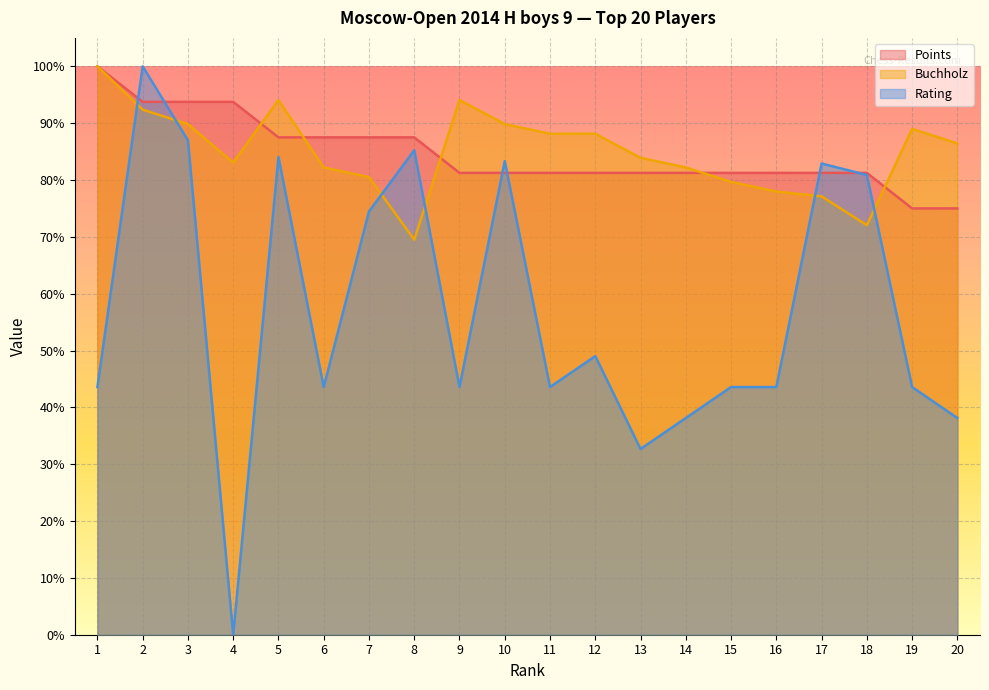

How many values in the Rating series are below 43?

4